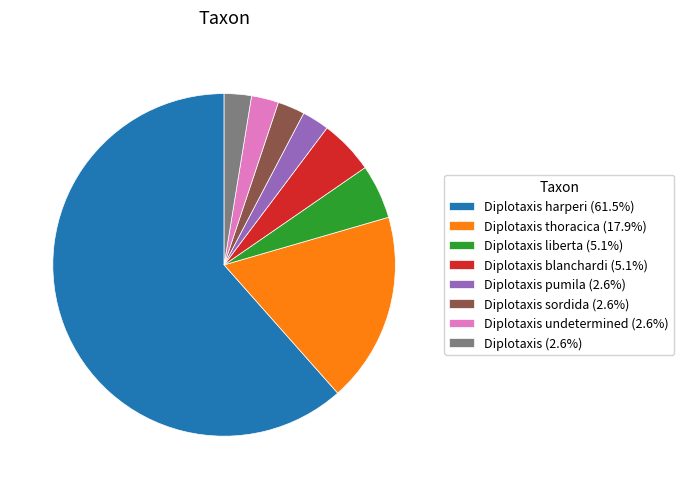

Does Diplotaxis harperi (61.5%) represent more than half of the total?

Yes